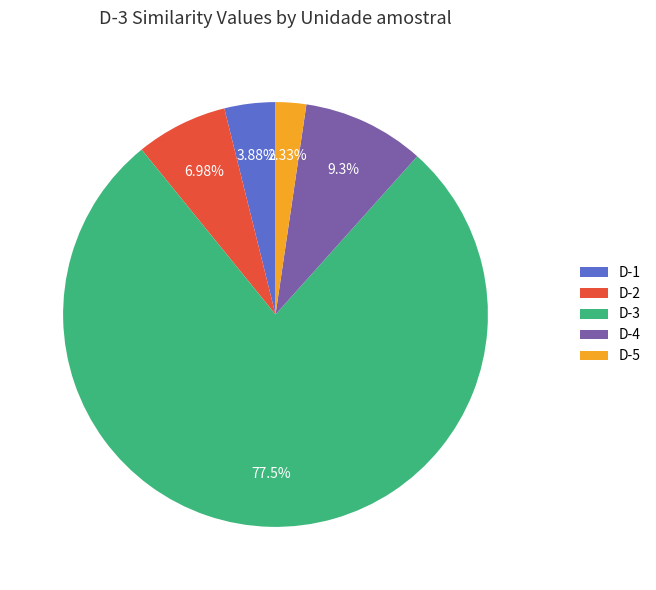

To the nearest percent, what percentage of the pie is D-3?

78%